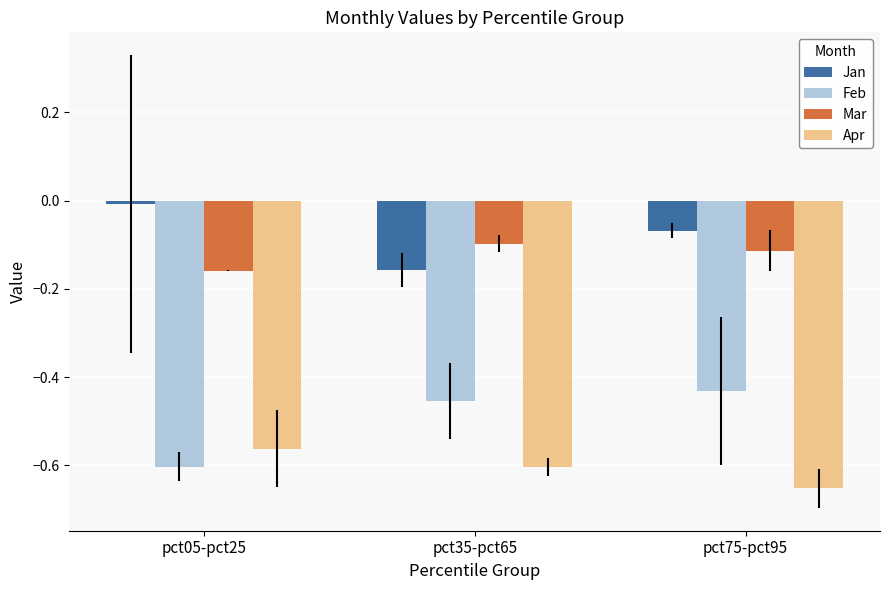

At which label does Apr reach its minimum?

pct75-pct95